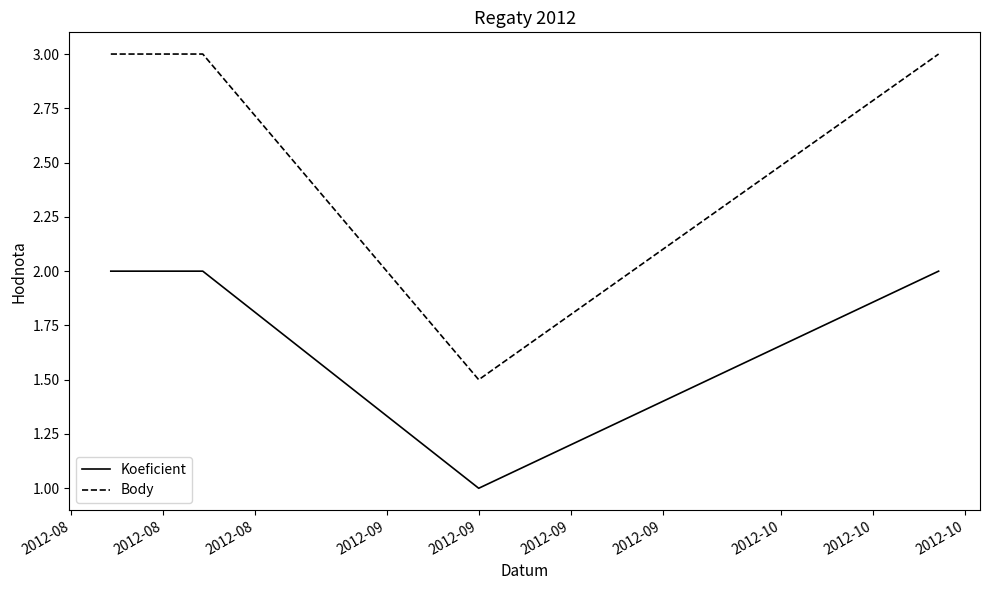

At how many categories does at least one series exceed 1?

4